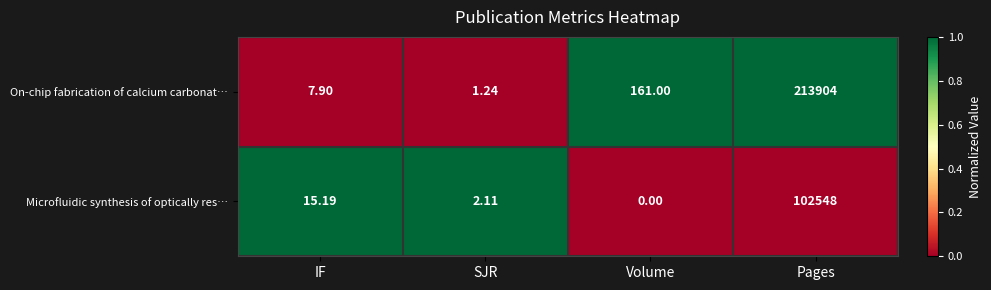

Is the value of On-chip fabrication of calcium carbonat… at IF greater than the value of Microfluidic synthesis of optically res… at Pages?

No